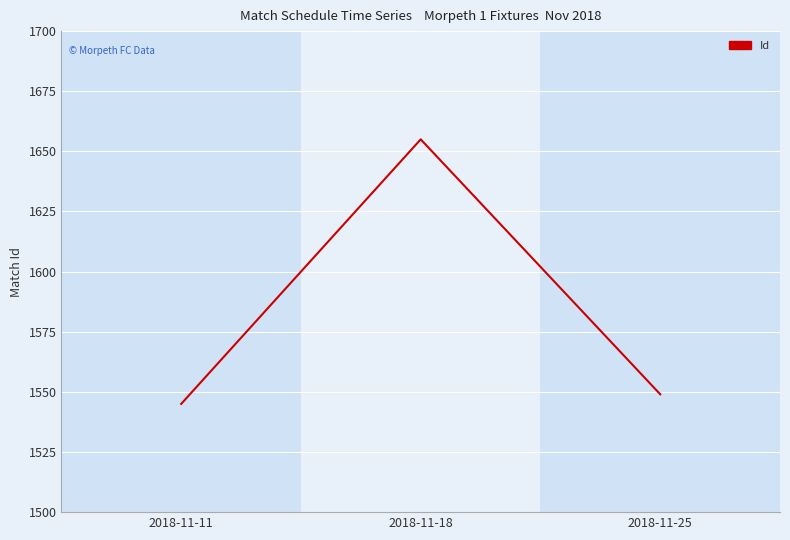

How many categories are shown in the chart?

3